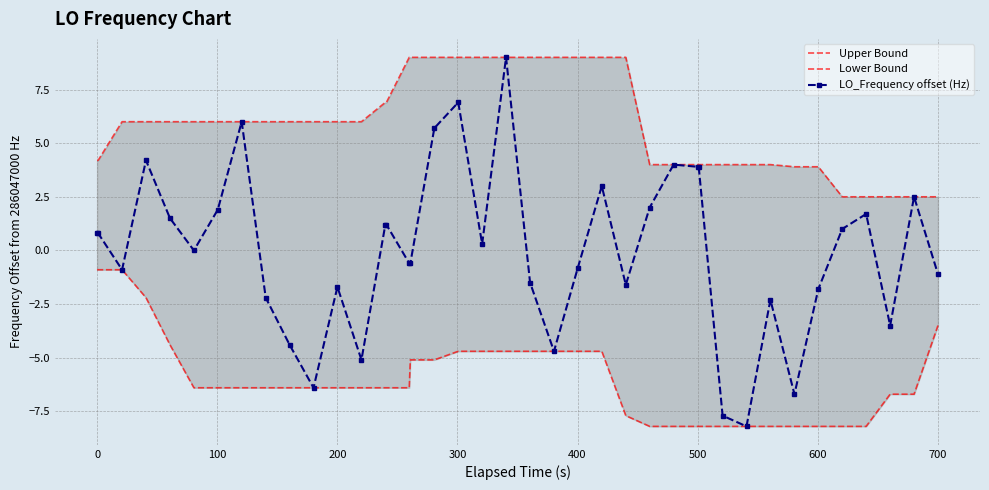

What is the lowest value of the Lower Bound series?

-8.2